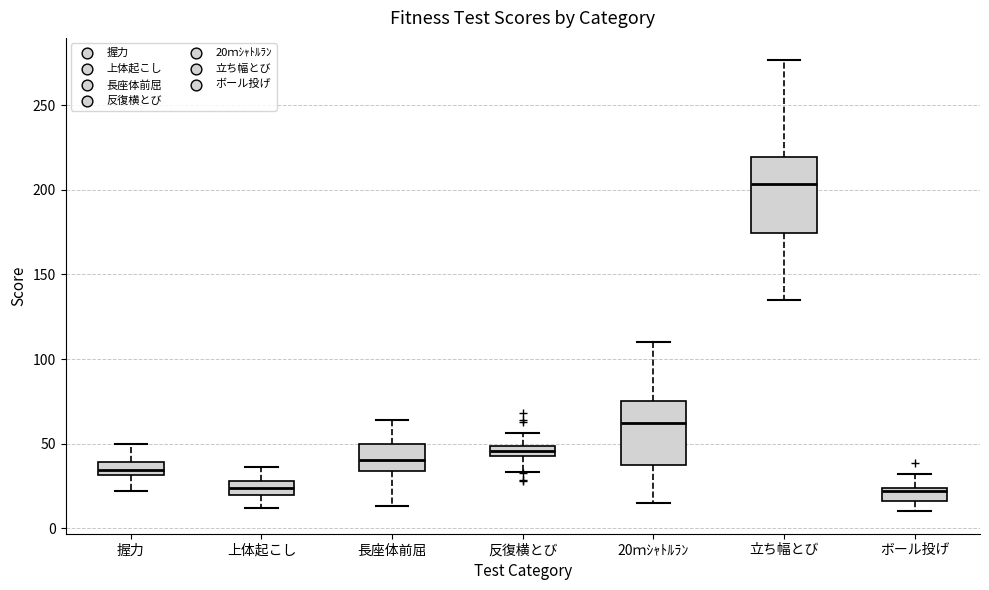

Where does the lower whisker of the box for 立ち幅とび end on the y-axis? The values are not printed on the chart, so give them approximately, as read against the axis.

135